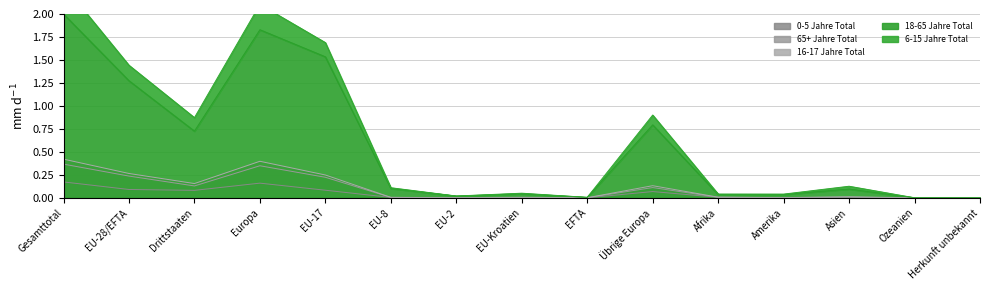

List the labels in order of 65+ Jahre Total value, largest first.

Gesamttotal, Europa, EU-28/EFTA, EU-17, Drittstaaten, Übrige Europa, Asien, Afrika, EU-8, EU-Kroatien, Amerika, EFTA, EU-2, Ozeanien, Herkunft unbekannt